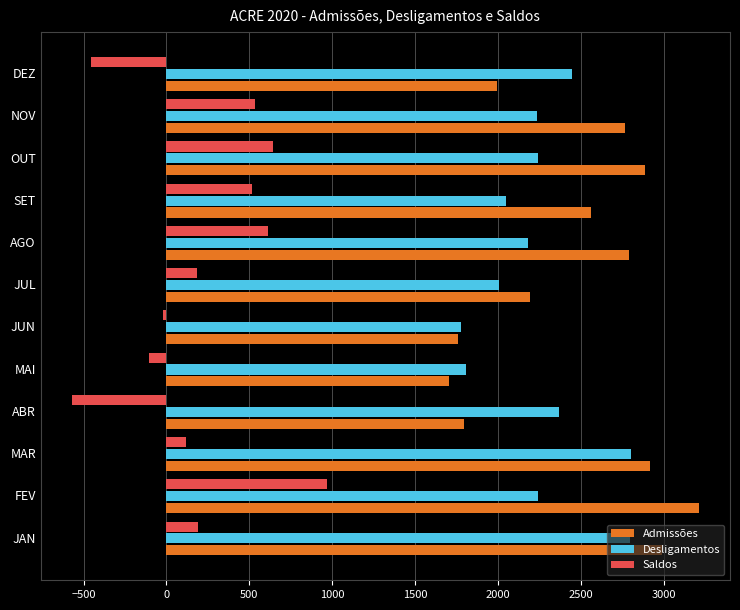

What is the lowest value of the Desligamentos series?

1776